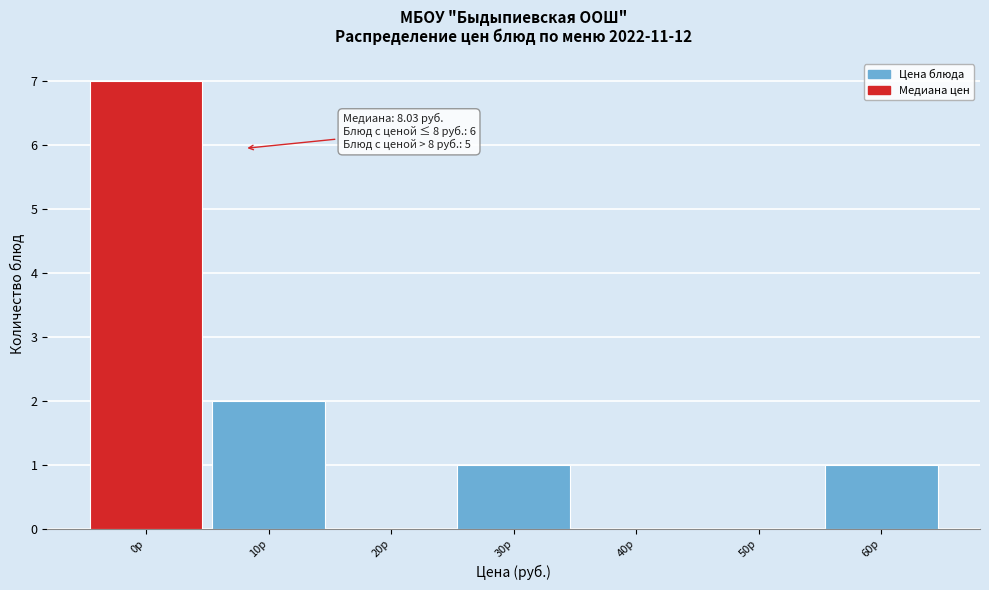

Reading right to left, transcribe all the data shown in this chart.

60р=1	50р=0	40р=0	30р=1	20р=0	10р=2	0р=7